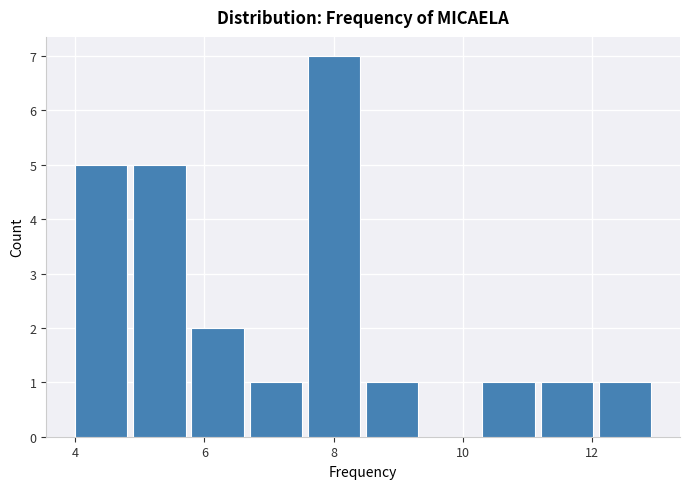

What is the height of the bar covering 4.0 to 4.9 on the x-axis? Neither the bar edges nor the heights are printed on the chart, so give them approximately, as read against the axes.

5